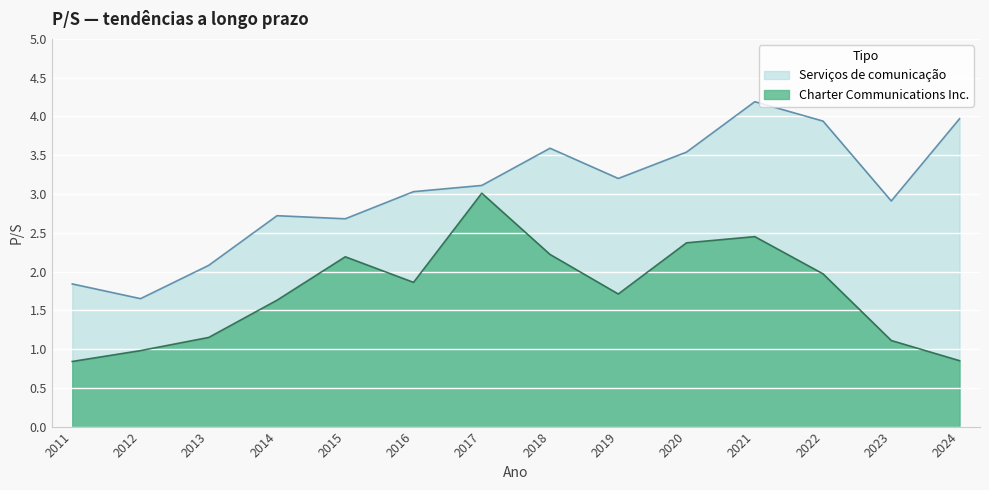

At 2024, list the series in order from smallest to largest.

Charter Communications Inc., Serviços de comunicação